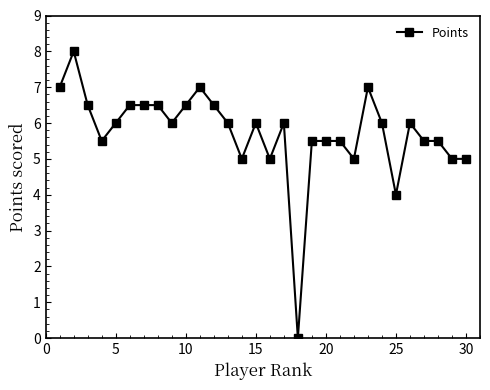

Reading left to right, extract all data points from this chart.

7.0	8.0	6.5	5.5	6.0	6.5	6.5	6.5	6.0	6.5	7.0	6.5	6.0	5.0	6.0	5.0	6.0	0.0	5.5	5.5	5.5	5.0	7.0	6.0	4.0	6.0	5.5	5.5	5.0	5.0